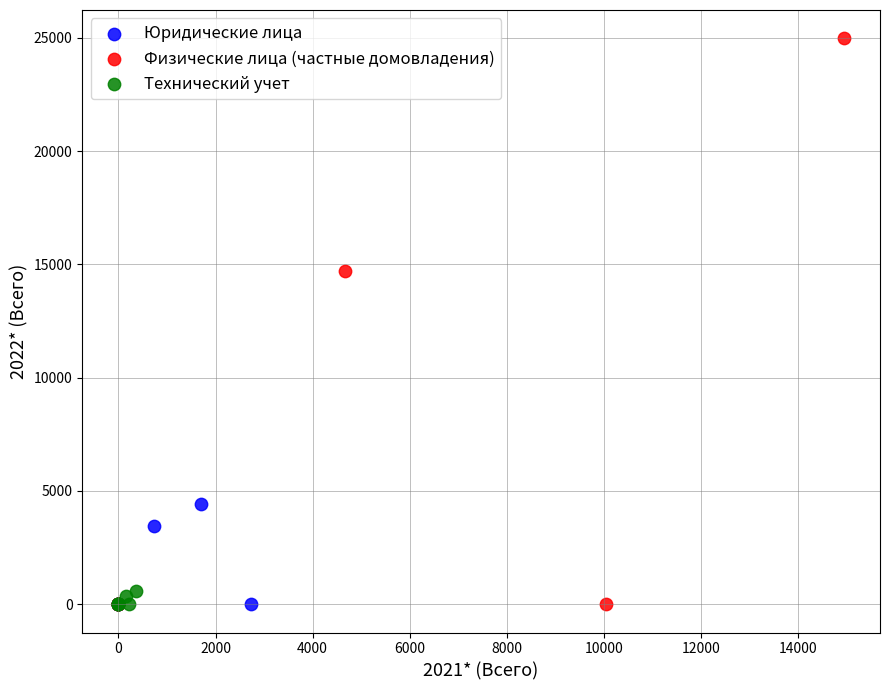

Which series has the largest Y range (max minus min)?

Физические лица (частные домовладения)